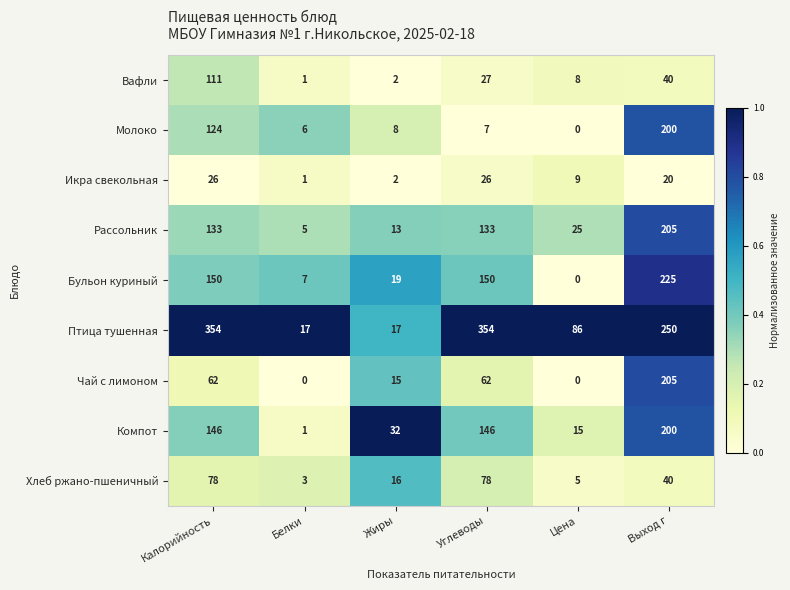

What is the approximate value of Рассольник at Белки?

5